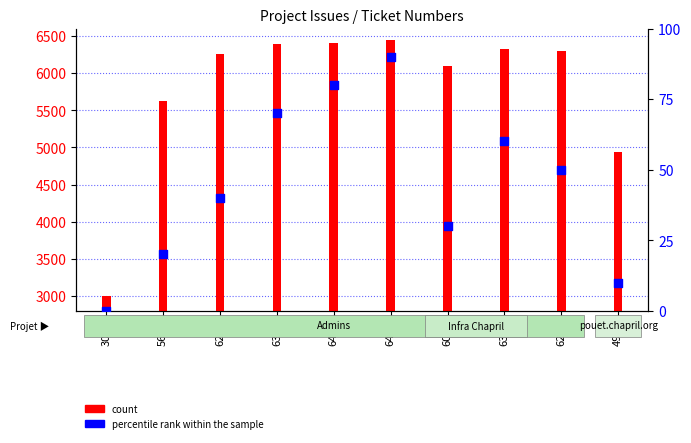

What is the ratio of the value at 4944 to the value at 6445?

0.1